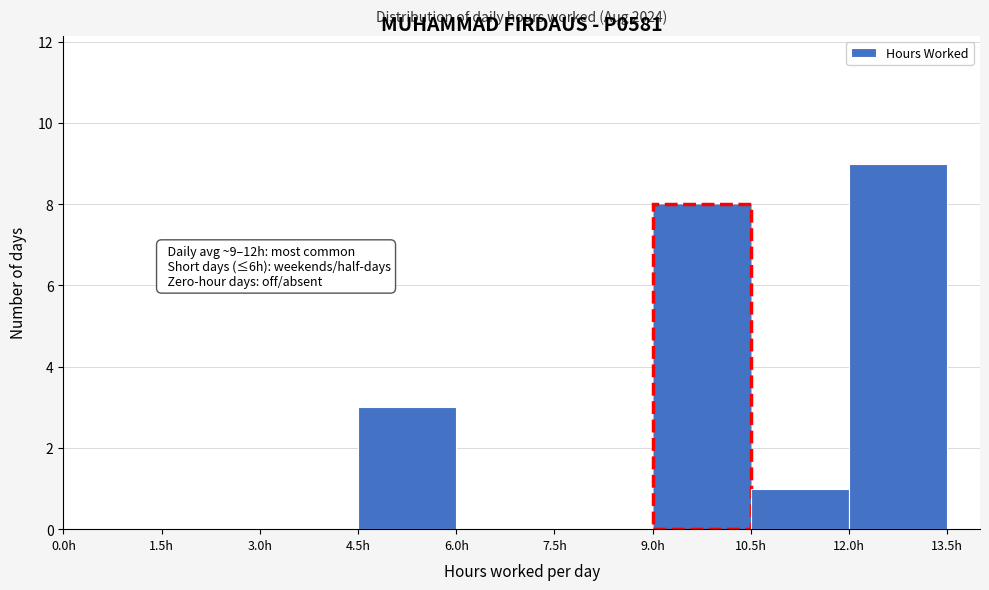

Over which range of the x-axis is the bar tallest?

12.0 to 13.5